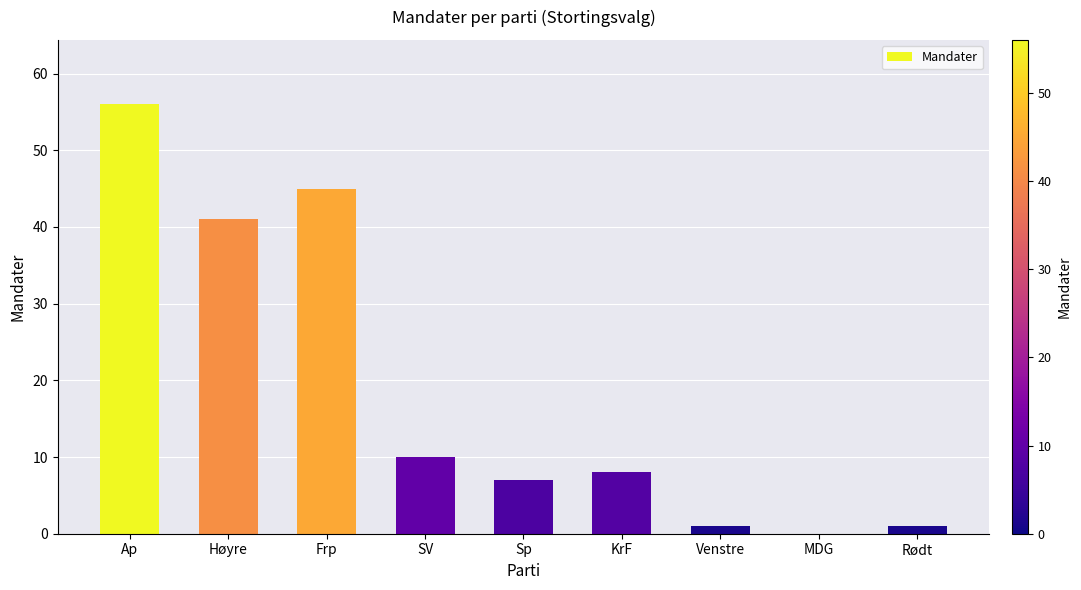

What is the change in value from Frp to SV?

-35